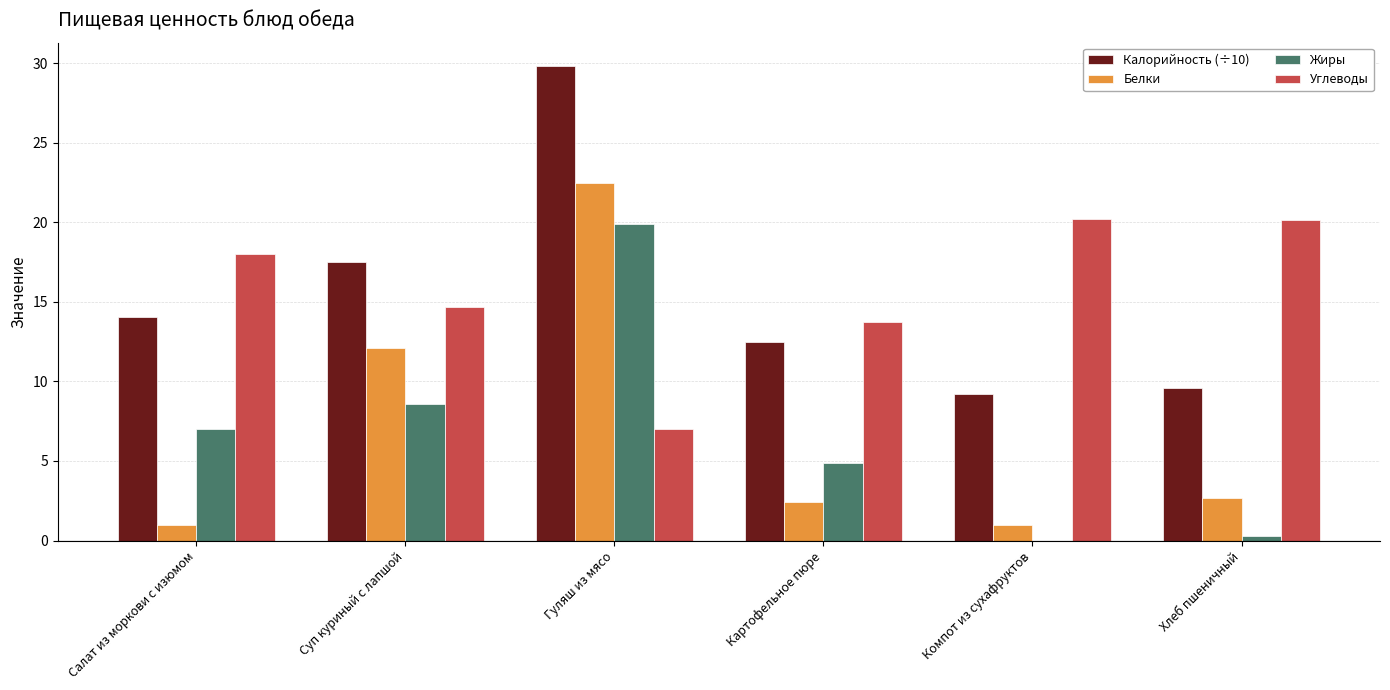

What are all the series names shown in the legend?

Калорийность (÷10), Белки, Жиры, Углеводы